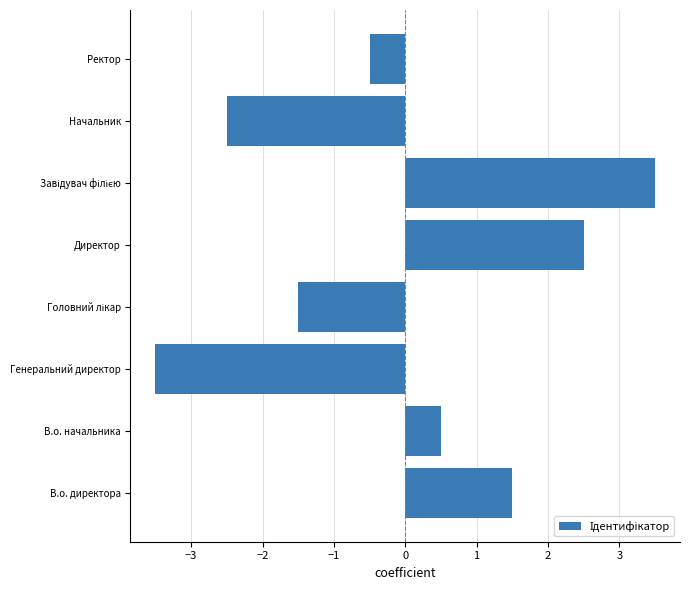

Which category has the lowest value across all series?

Генеральний директор